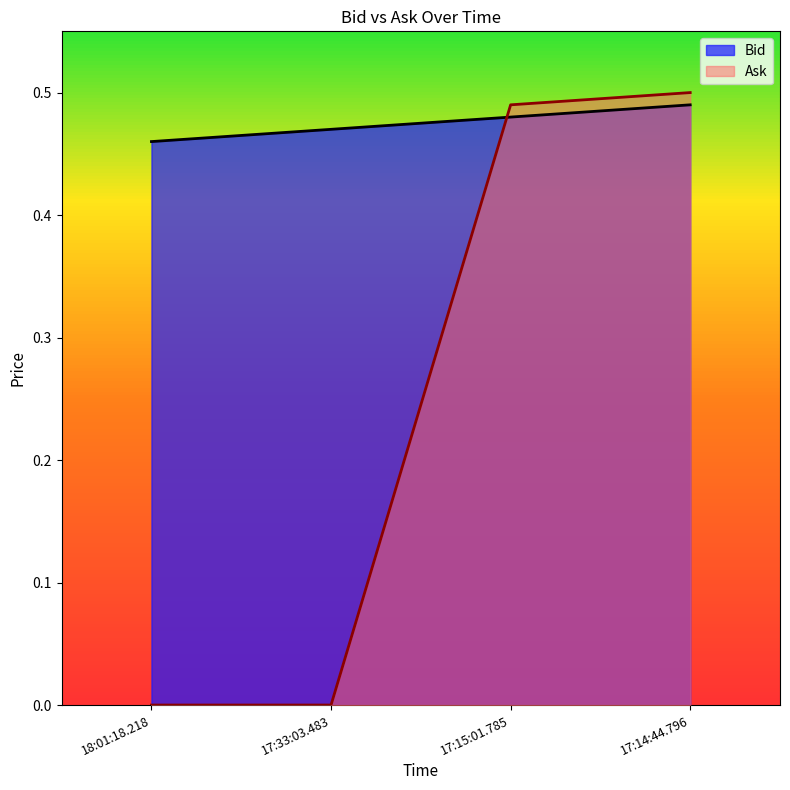

How many Ask values are between 0 and 1?

4